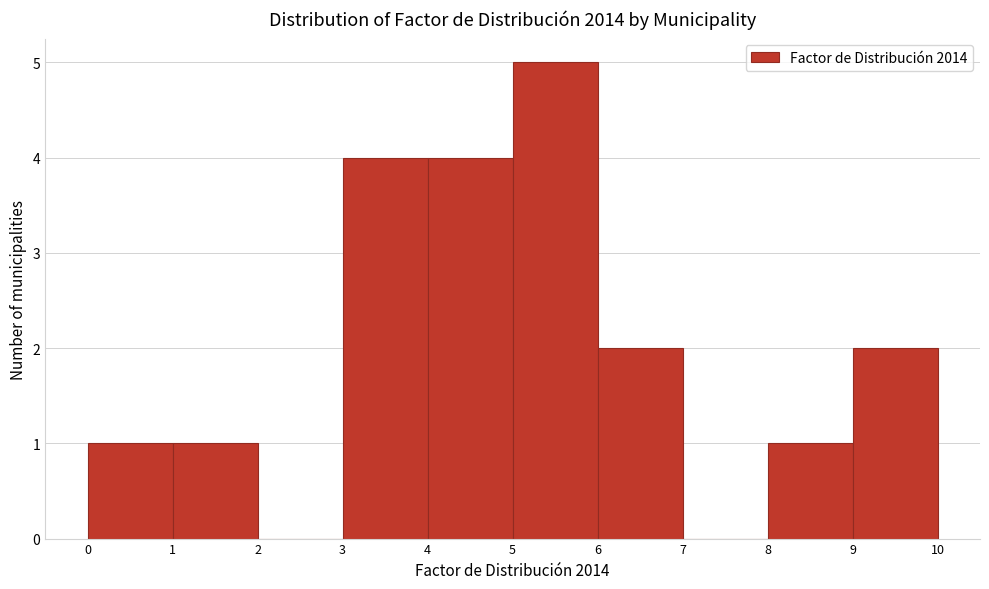

What is the height of the bar covering 3 to 4 on the x-axis? The values are not printed on the chart, so give them approximately, as read against the axis.

4